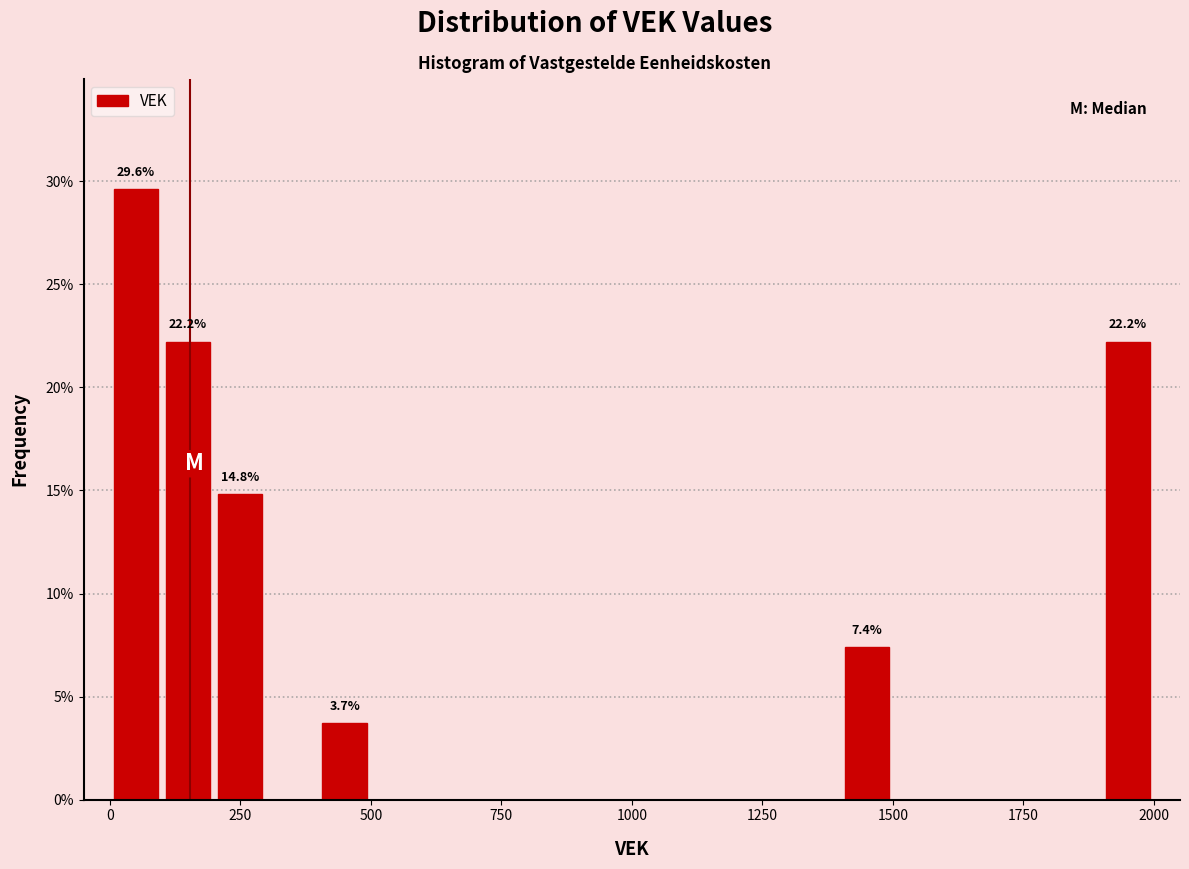

Read against the x-axis, roughly where is the centre of the tallest bar?

50